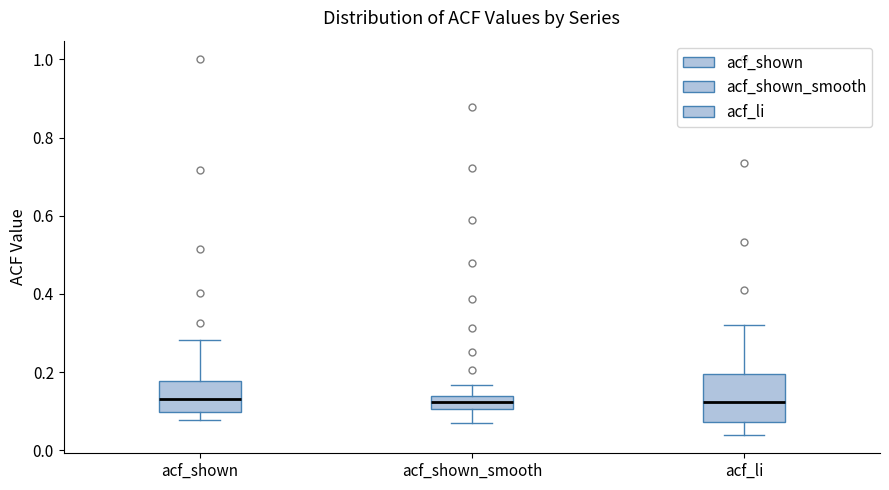

Which box is the tallest, from its lower edge to its upper edge?

acf_li